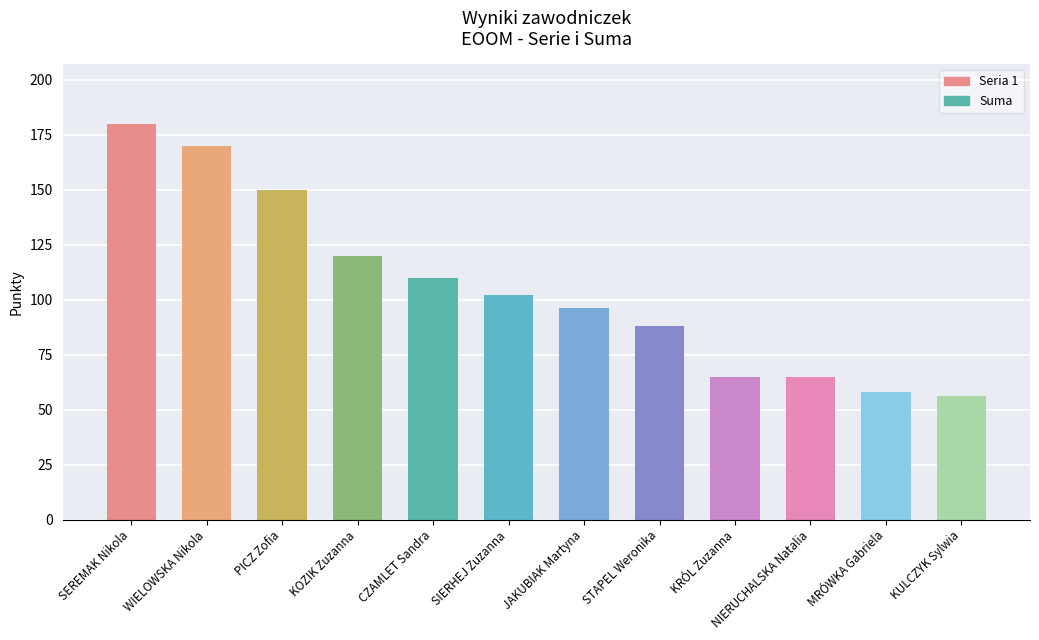

Are the bars grouped side by side (vs. stacked)?

No